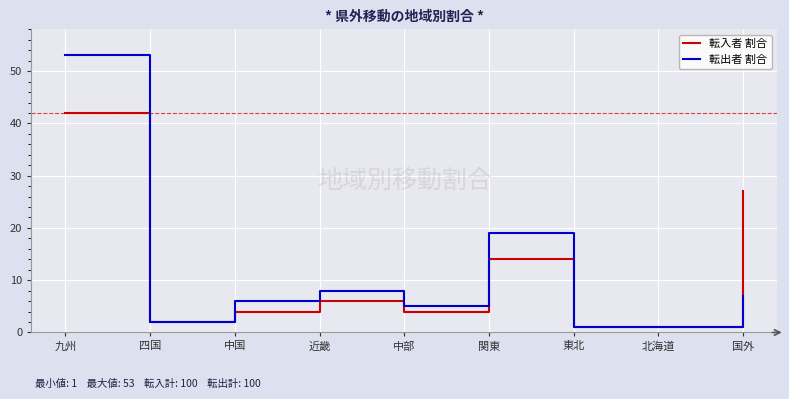

What value does the 転入者 割合 series have at 関東, to the nearest 5?

15